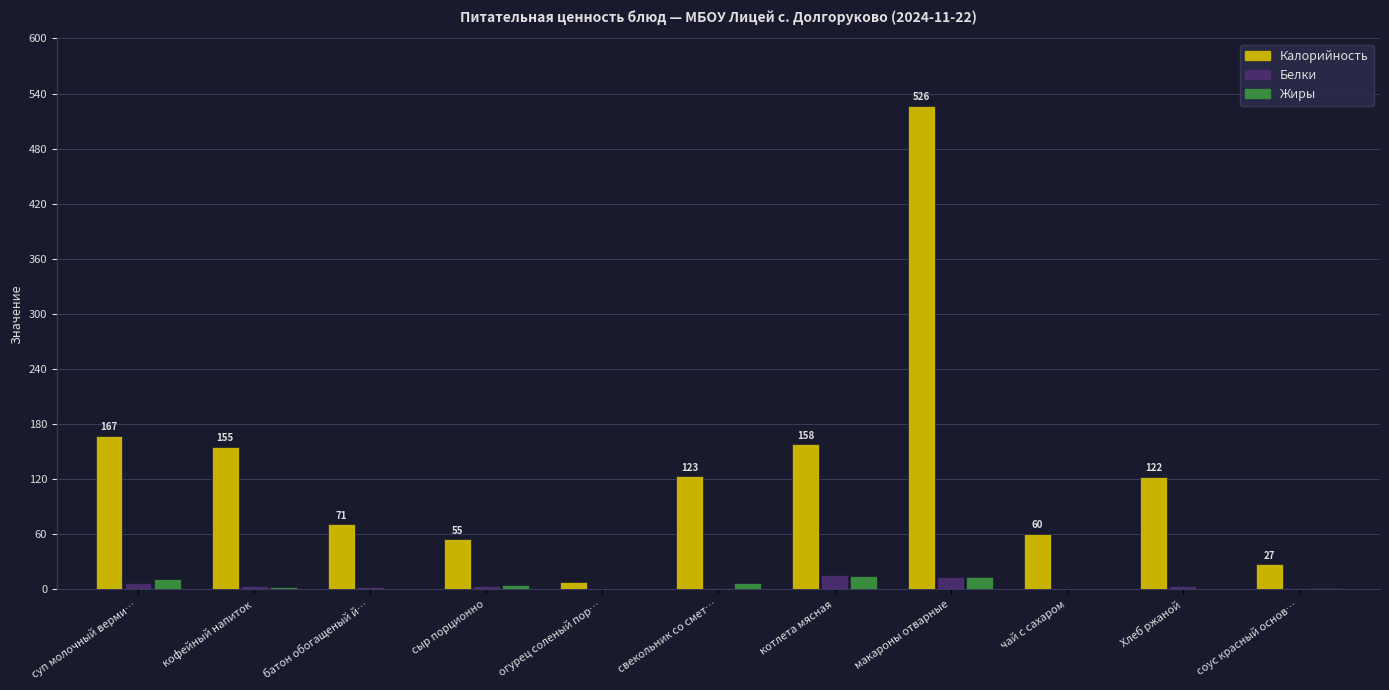

Are the bars horizontal?

No